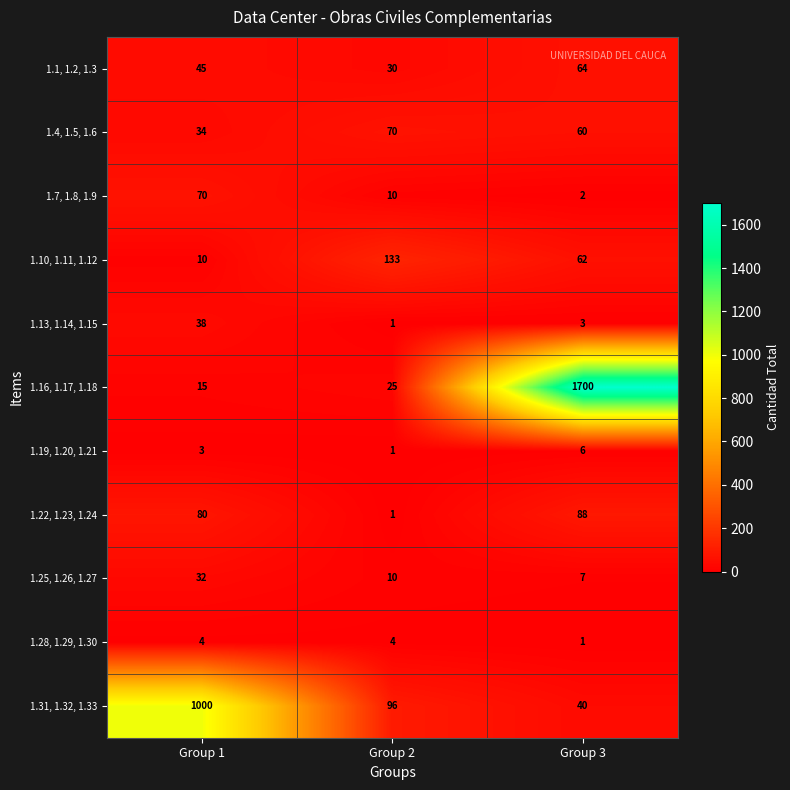

How many categories are shown in the chart?

3